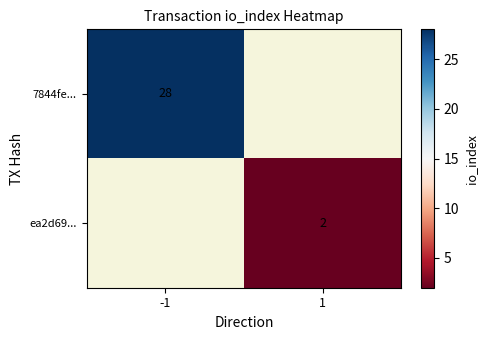

Which label corresponds to the smallest value in the chart?

1